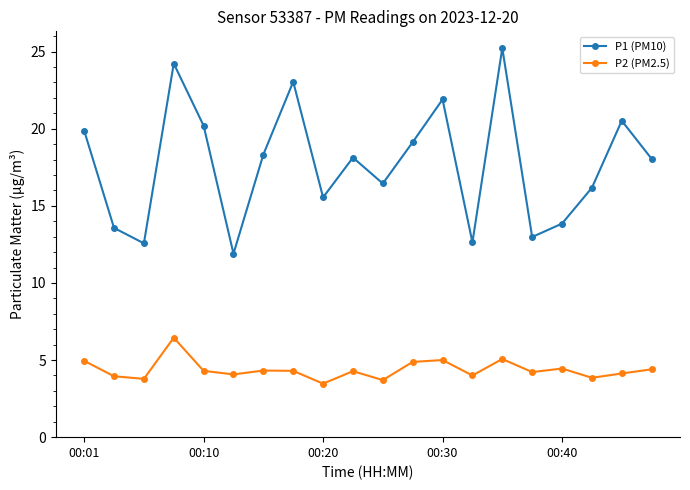

Count the number of data series in this chart.

2